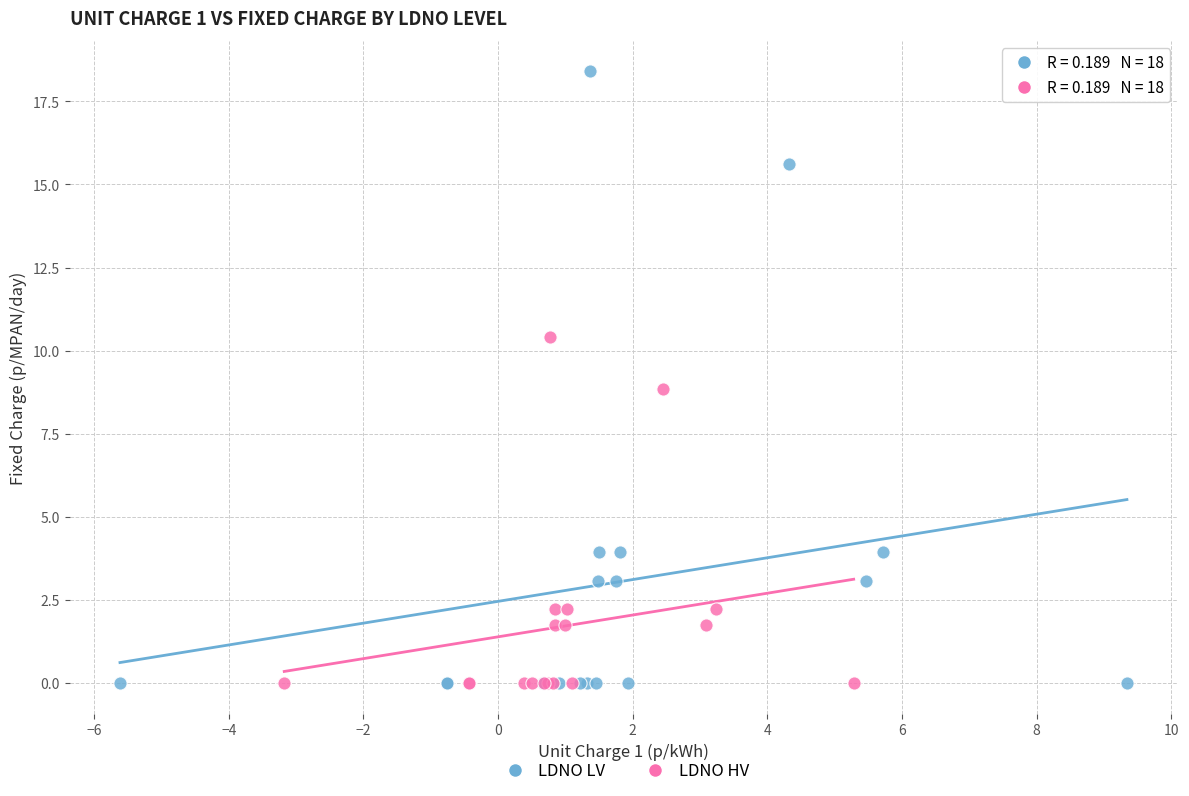

Which series reaches the maximum Y coordinate?

LDNO LV